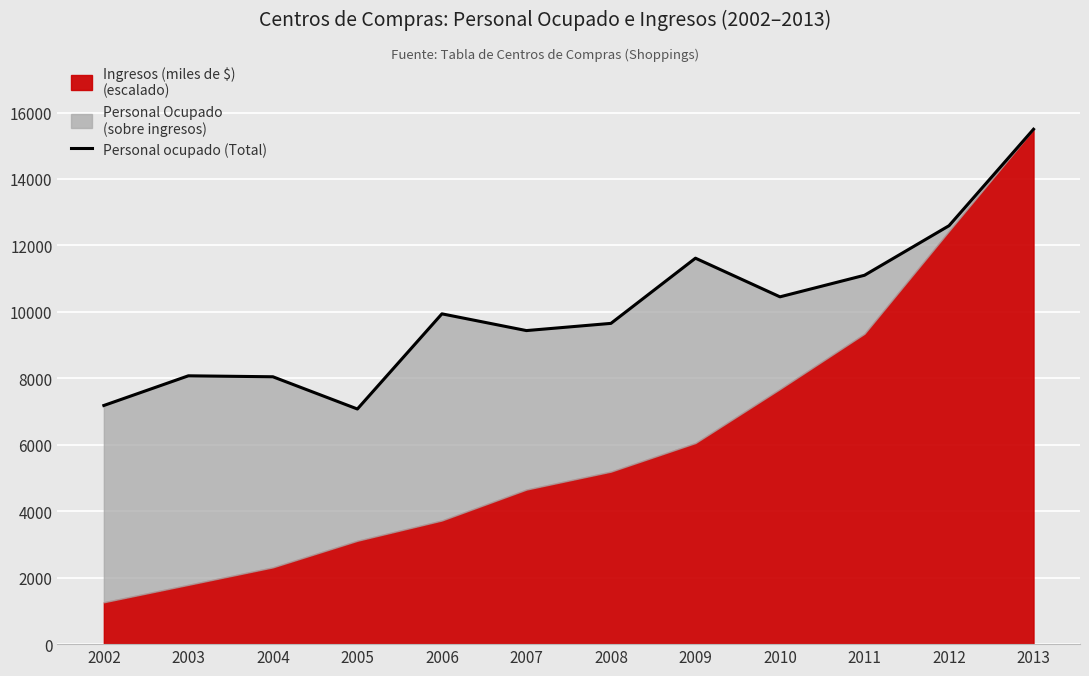

Rank the categories by value from lowest to highest.

2005, 2002, 2004, 2003, 2007, 2008, 2006, 2010, 2011, 2009, 2012, 2013